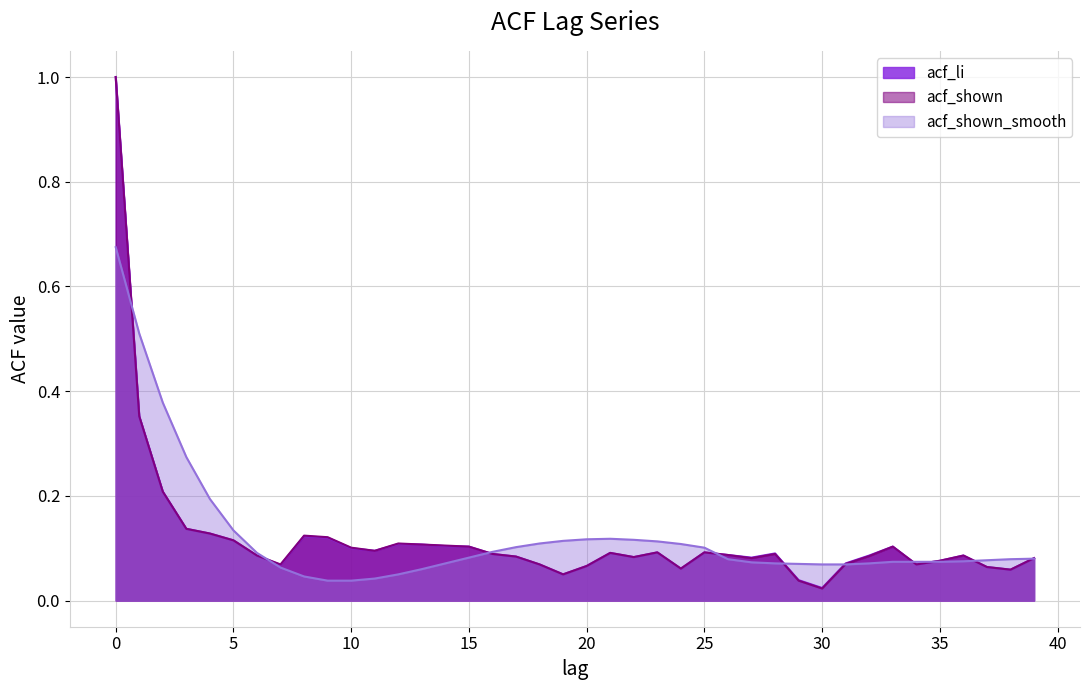

What is the total value across all series at 26?

0.3